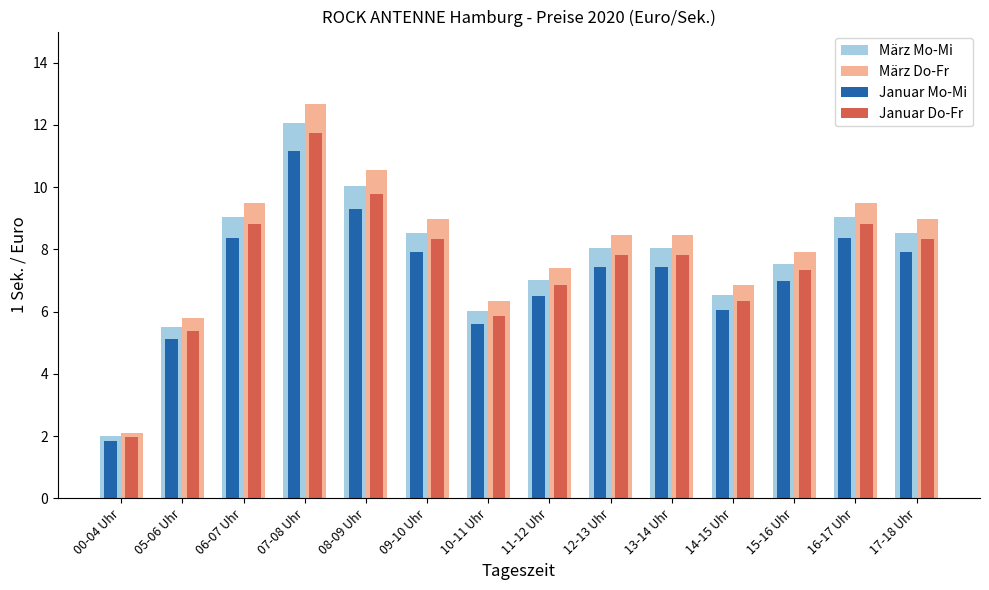

What is the label of the 6th bar from the left?

09-10 Uhr